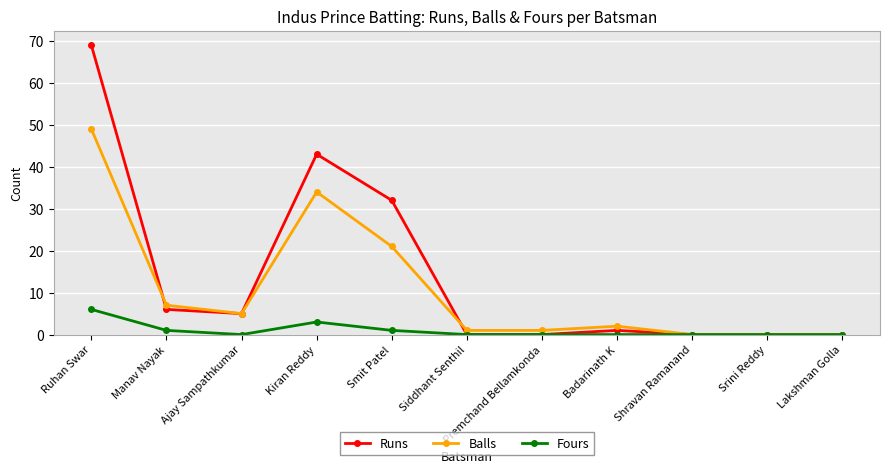

What is the maximum value shown in the chart?

69